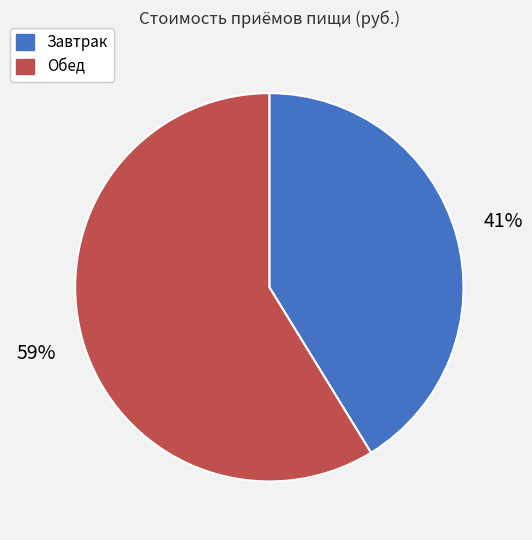

What is the ratio of the value at Завтрак to the value at Обед?

0.7